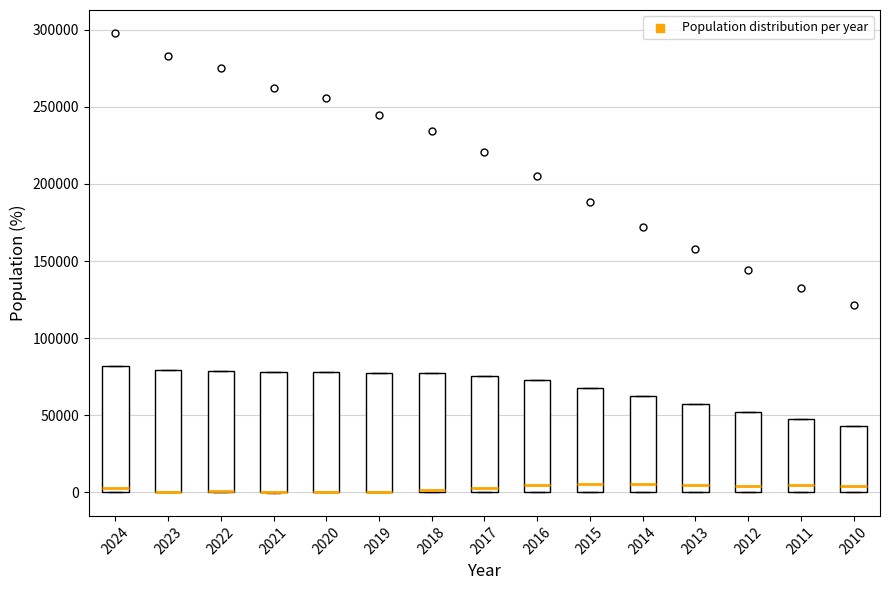

Where does the median line of the box at x = 2024 sit on the y-axis? The values are not printed on the chart, so give them approximately, as read against the axis.

5000